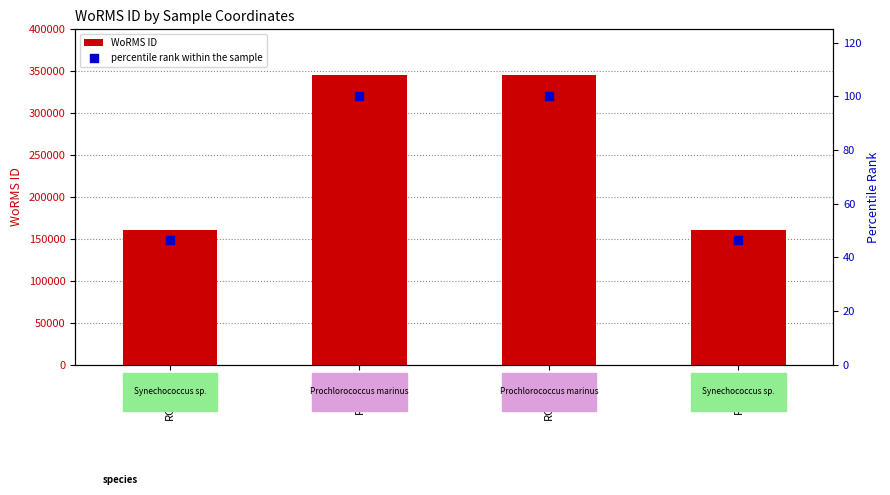

Which series reaches the minimum Y coordinate?

percentile rank within the sample